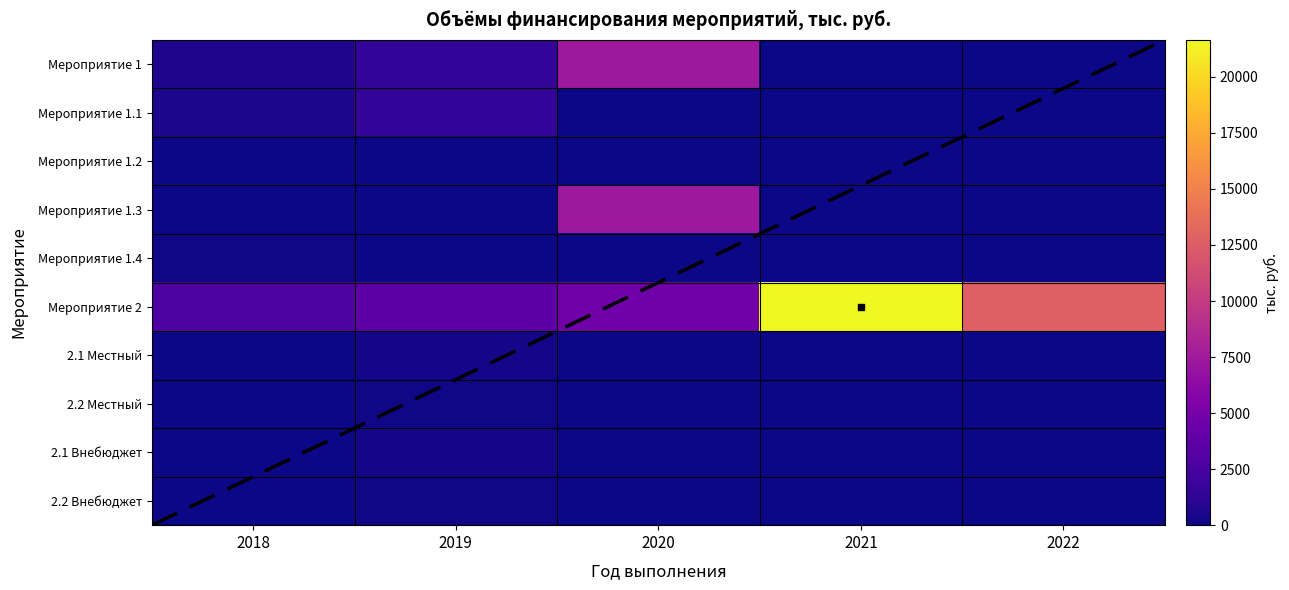

What is the difference between the highest and lowest values at 2019?

3571.3